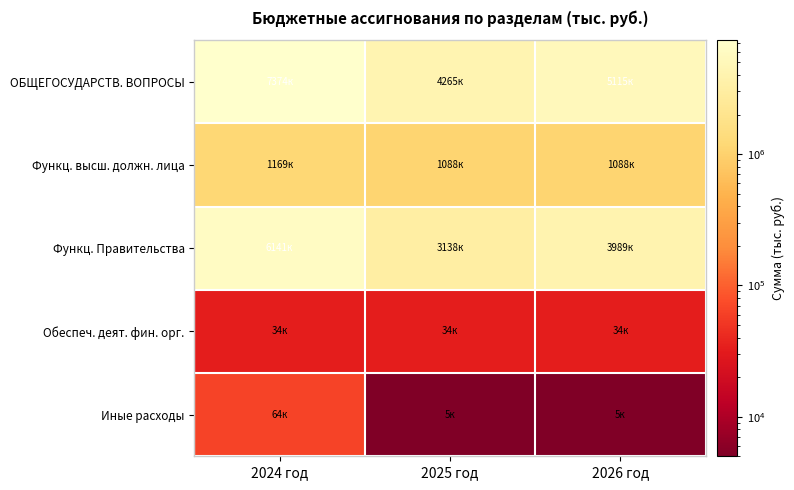

Reading left to right, extract all data points from this chart.

ОБЩЕГОСУДАРСТВ. ВОПРОСЫ: 2024 год=7373750.2	2025 год=4264800.0	2026 год=5115200.0
Функц. высш. должн. лица: 2024 год=1168990.0	2025 год=1088109.0	2026 год=1088109.0
Функц. Правительства: 2024 год=6141260.2	2025 год=3138191.0	2026 год=3988591.0
Обеспеч. деят. фин. орг.: 2024 год=33500.0	2025 год=33500.0	2026 год=33500.0
Иные расходы: 2024 год=63500.0	2025 год=5000.0	2026 год=5000.0